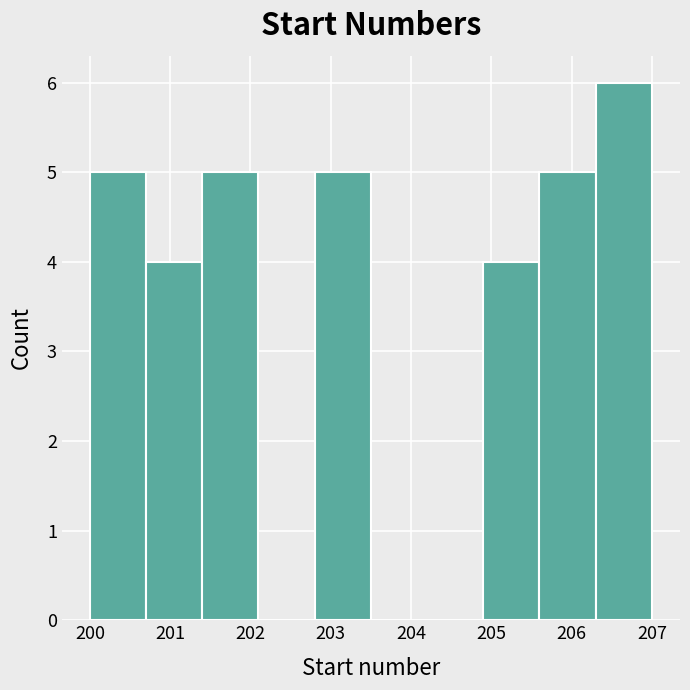

Over which range of the x-axis is the bar tallest?

206.3 to 207.0